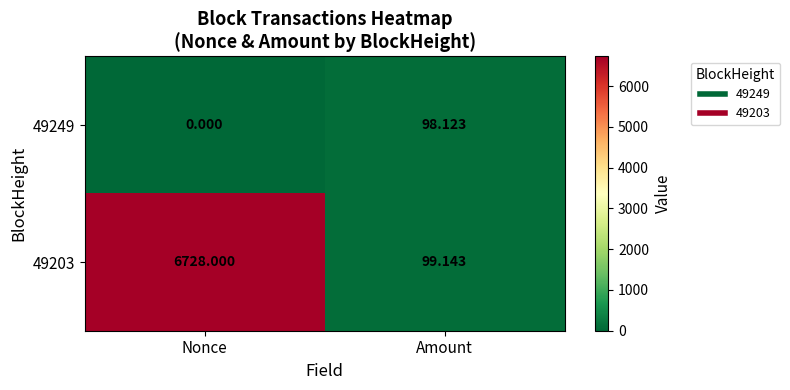

At Amount, list the series in order from largest to smallest.

49203, 49249